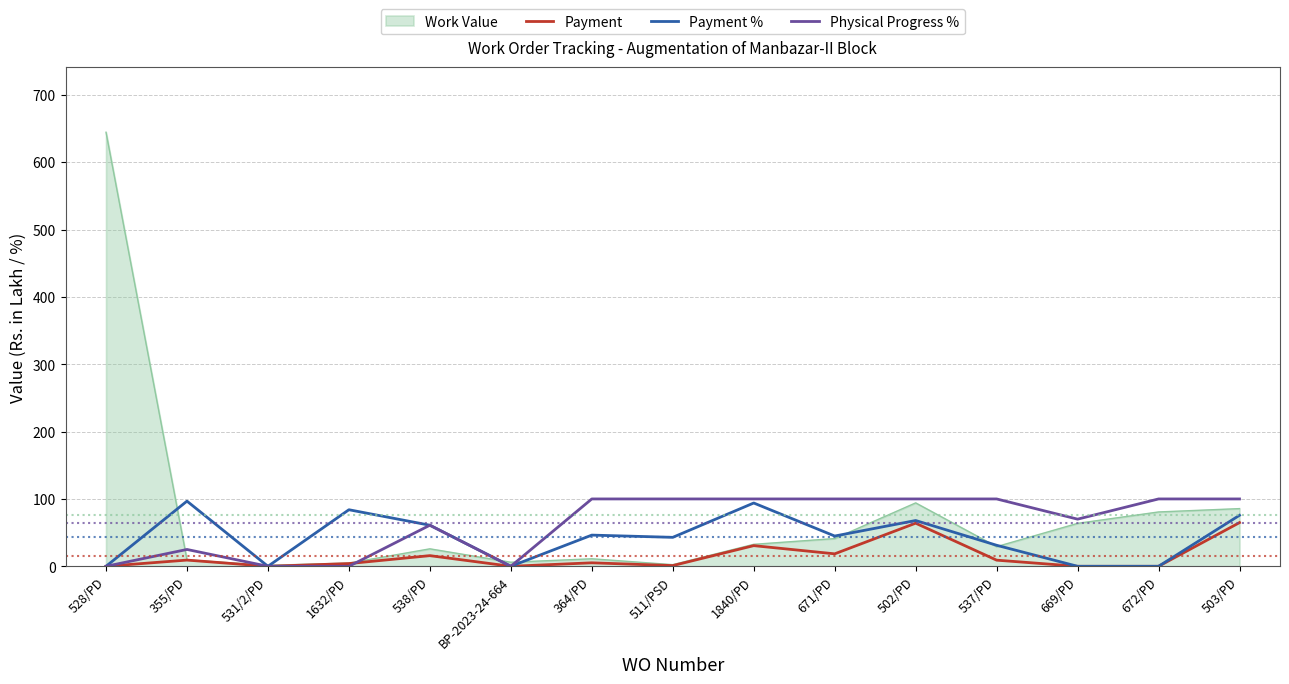

Rank the series by their average value, from highest to lowest.

Work Value, Physical Progress %, Payment %, Payment